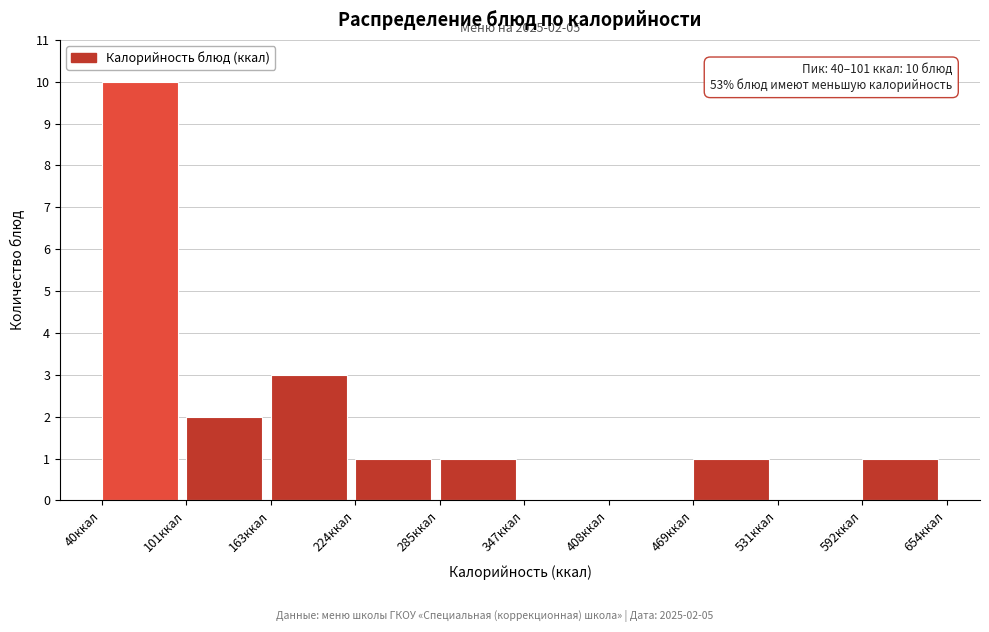

Over which range of the x-axis is the bar tallest?

40 to 100